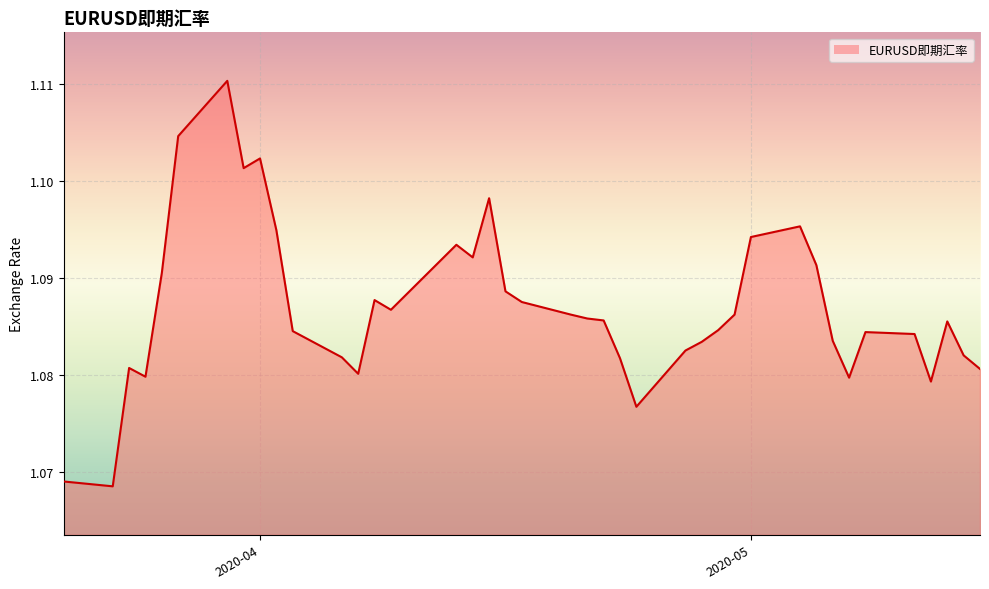

What position from the left is 2020-05-11?

36